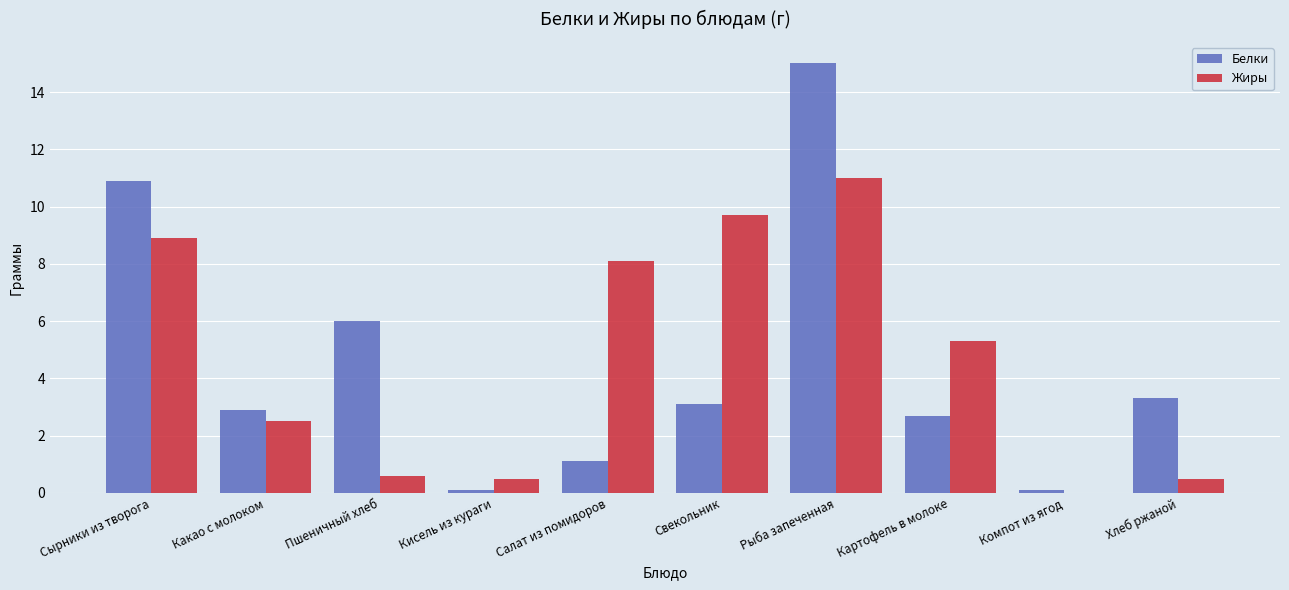

True or false: Белки has a value of 3.1 at Свекольник.

True